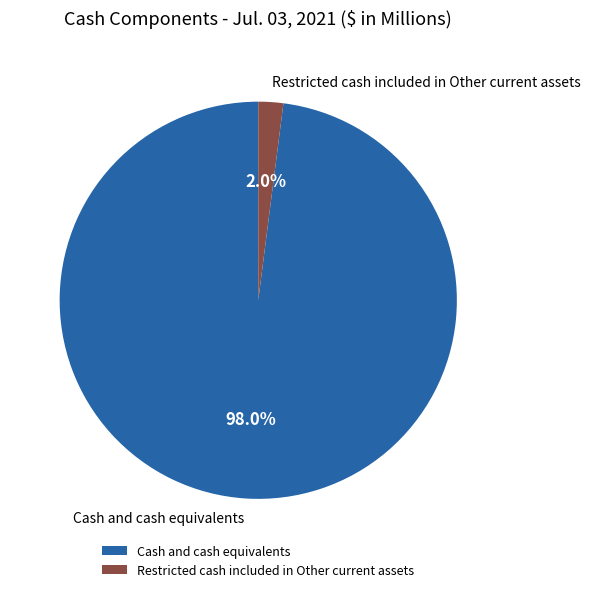

Between Restricted cash included in Other current assets and Cash and cash equivalents, which is larger?

Cash and cash equivalents